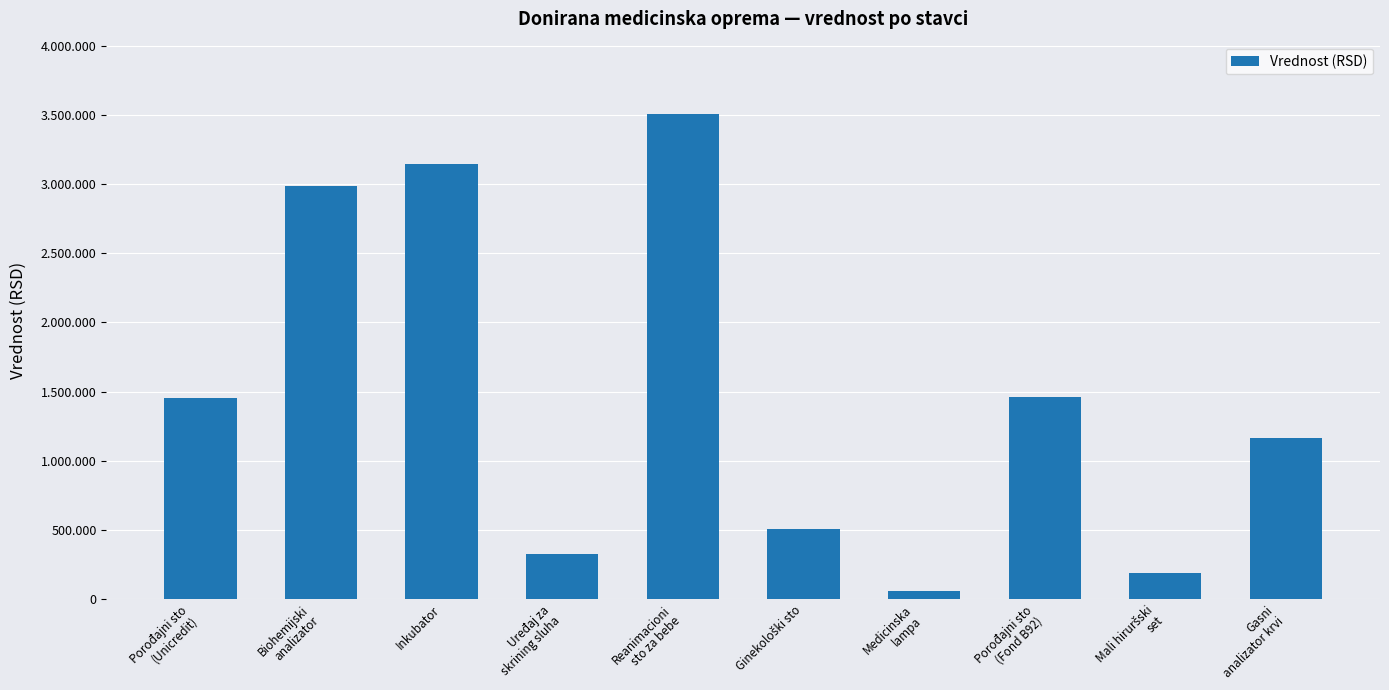

Rank the categories by value from lowest to highest.

Medicinska
lampa, Mali hiruršski
set, Uređaj za
skrining sluha, Ginekološki sto, Gasni
analizator krvi, Porođajni sto
(Unicredit), Porođajni sto
(Fond B92), Biohemijski
analizator, Inkubator, Reanimacioni
sto za bebe